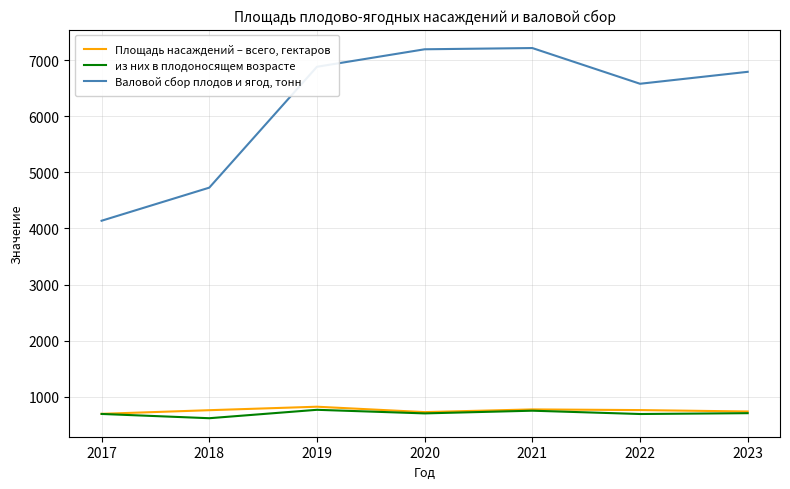

Where is Валовой сбор плодов и ягод, тонн nearest to the value 5678?

2022